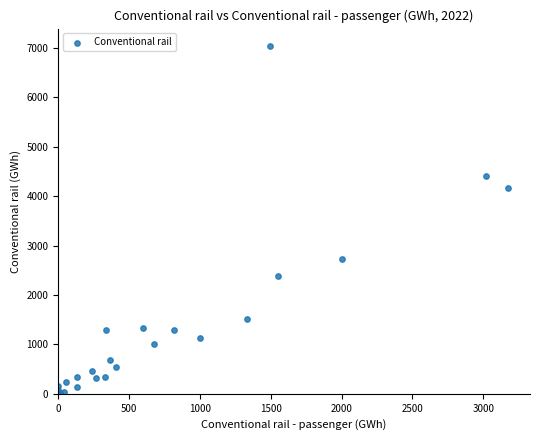

What Y value in the scatter plot is closest to 3518?

4166.1